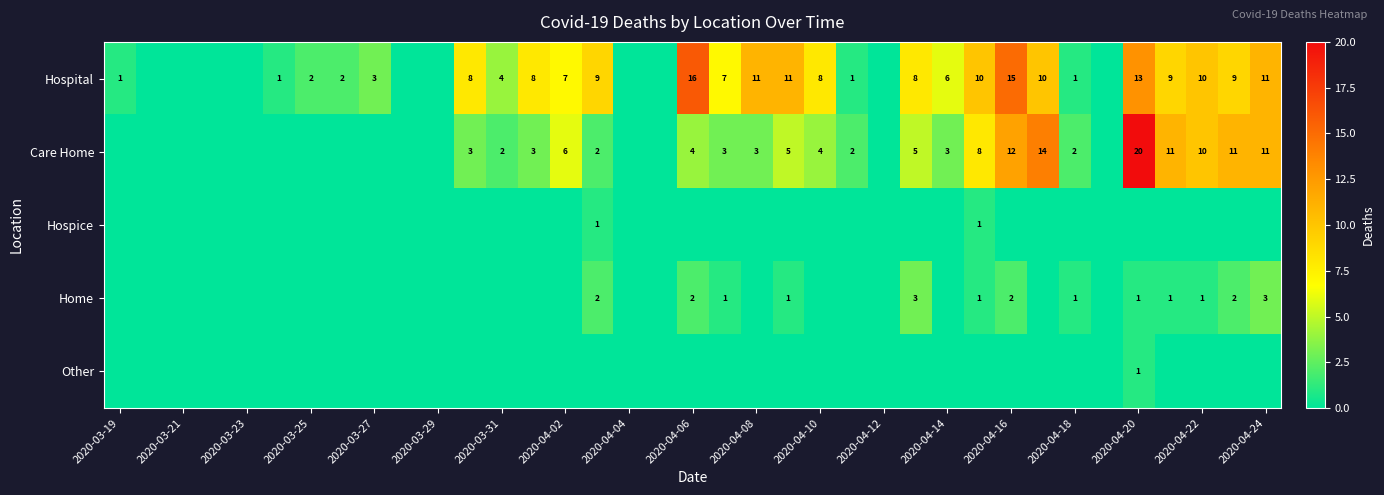

True or false: Hospital has a value of 2 at 2020-03-25.

True